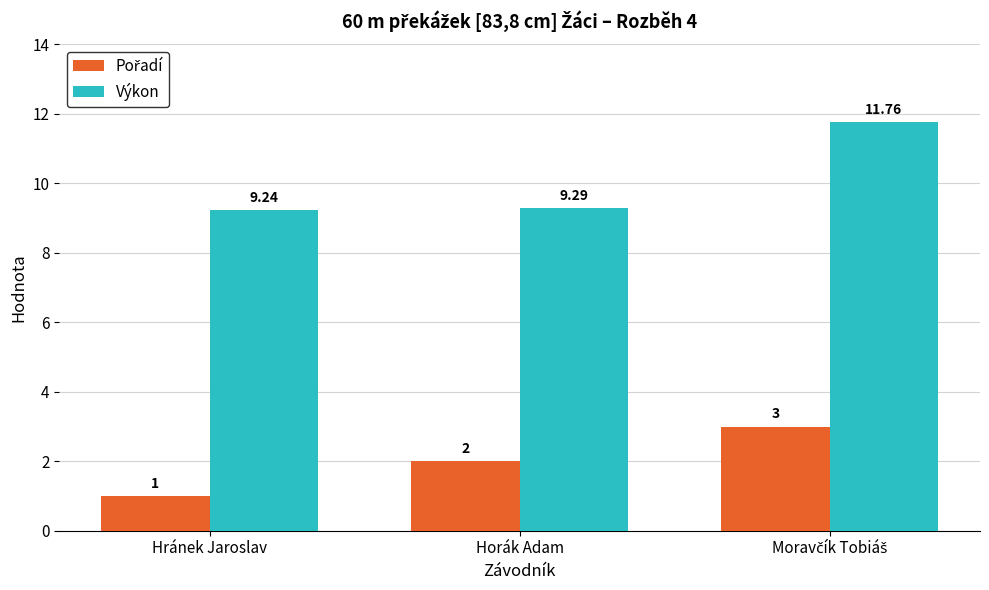

At which label is Výkon closest to 10?

Horák Adam